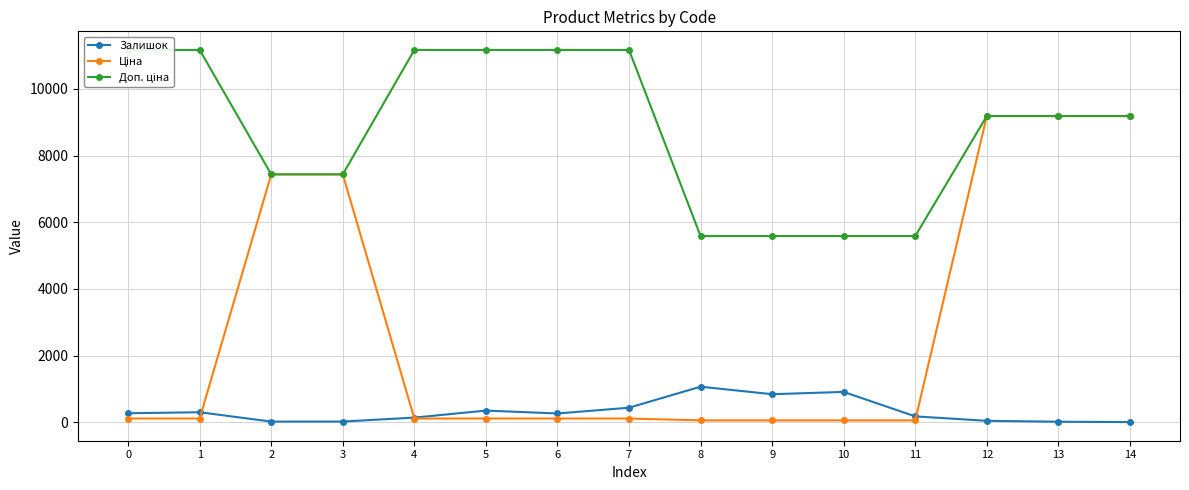

Rank the series by their average value, from lowest to highest.

Залишок, Ціна, Доп. ціна